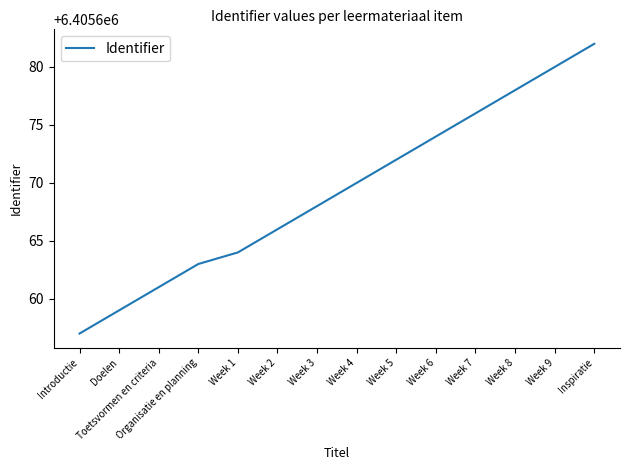

What is the ratio of the value at Week 2 to the value at Toetsvormen en criteria?

1.0